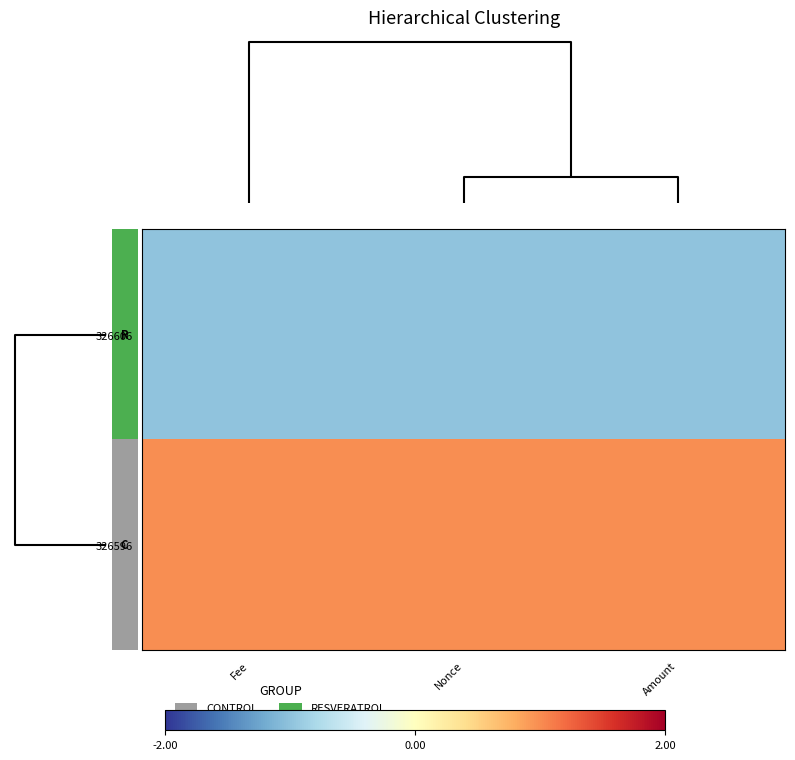

Which series has the largest total across all categories?

326596